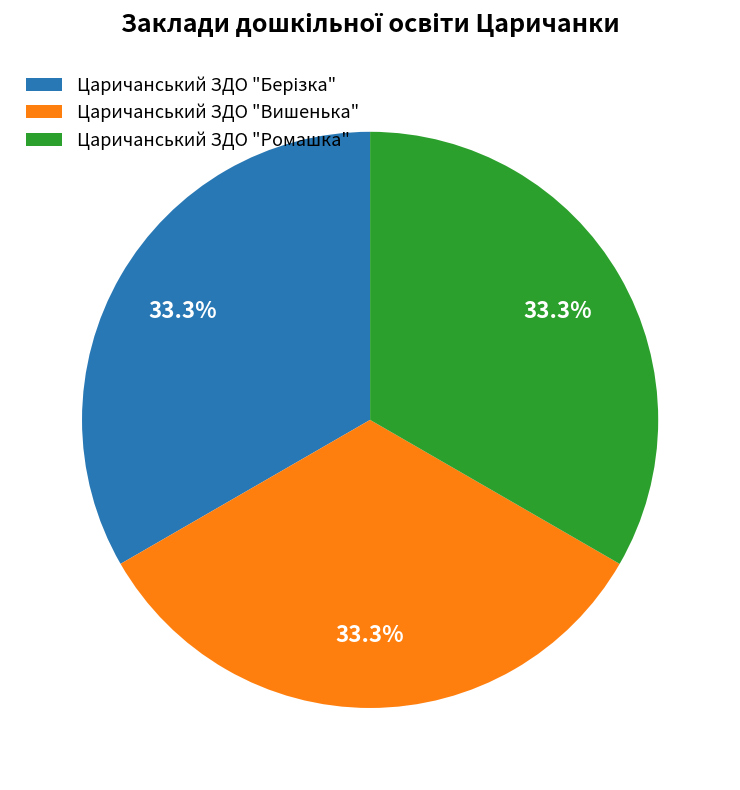

Approximately how many times larger is the value at Царичанський ЗДО "Вишенька" compared to Царичанський ЗДО "Ромашка"?

1.0